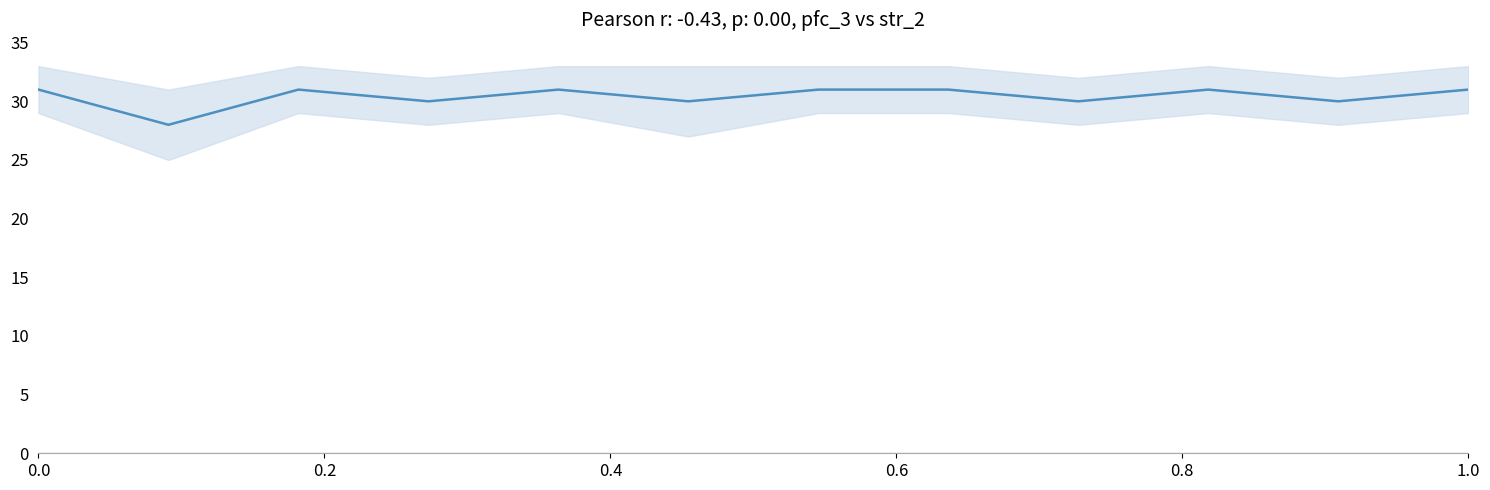

Reading right to left, list all the values displayed in this chart.

31	30	31	30	31	31	30	31	30	31	28	31